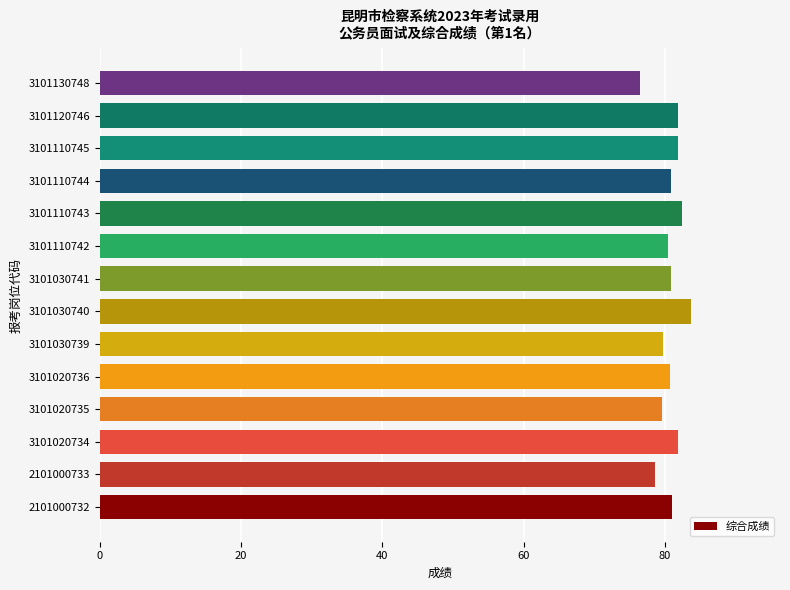

What is the maximum value shown in the chart?

83.7